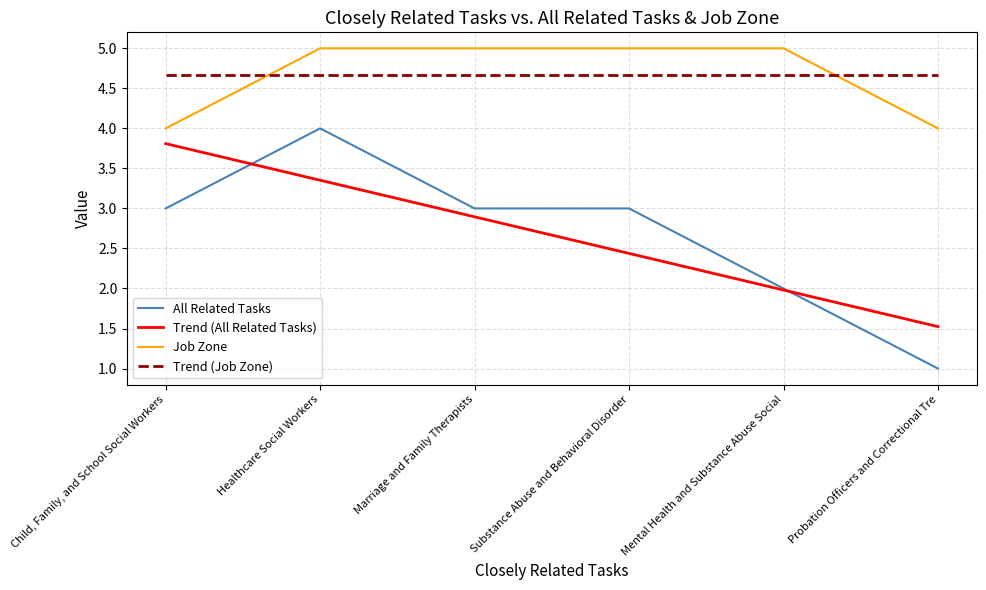

What are all the series names shown in the legend?

All Related Tasks, Trend (All Related Tasks), Job Zone, Trend (Job Zone)